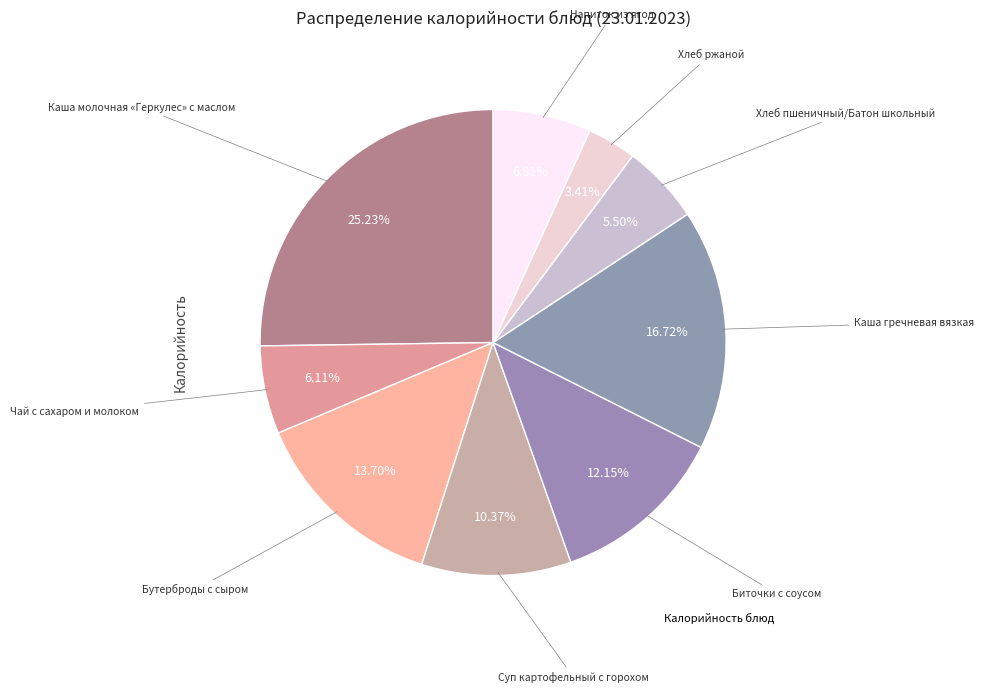

How many segments does this pie chart have?

9